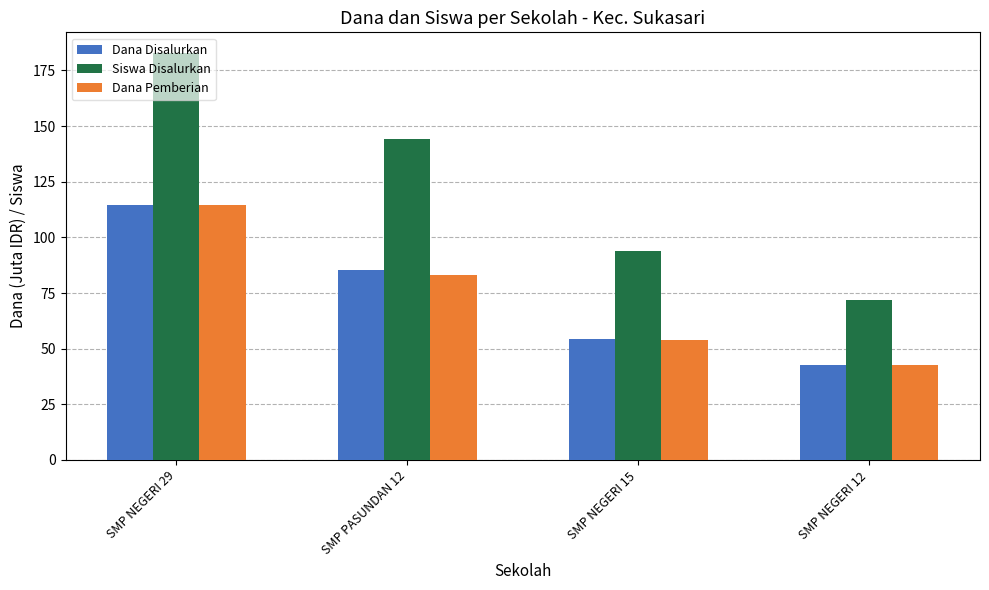

How many data points in Siswa Disalurkan are less than 144?

2